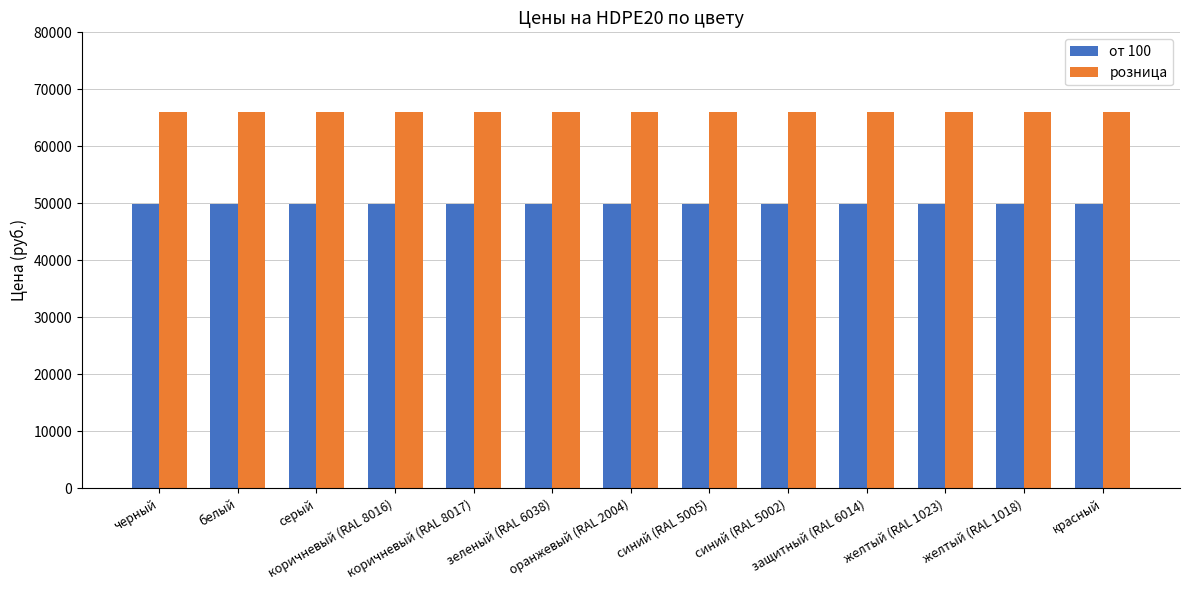

Are the bars grouped side by side (vs. stacked)?

Yes